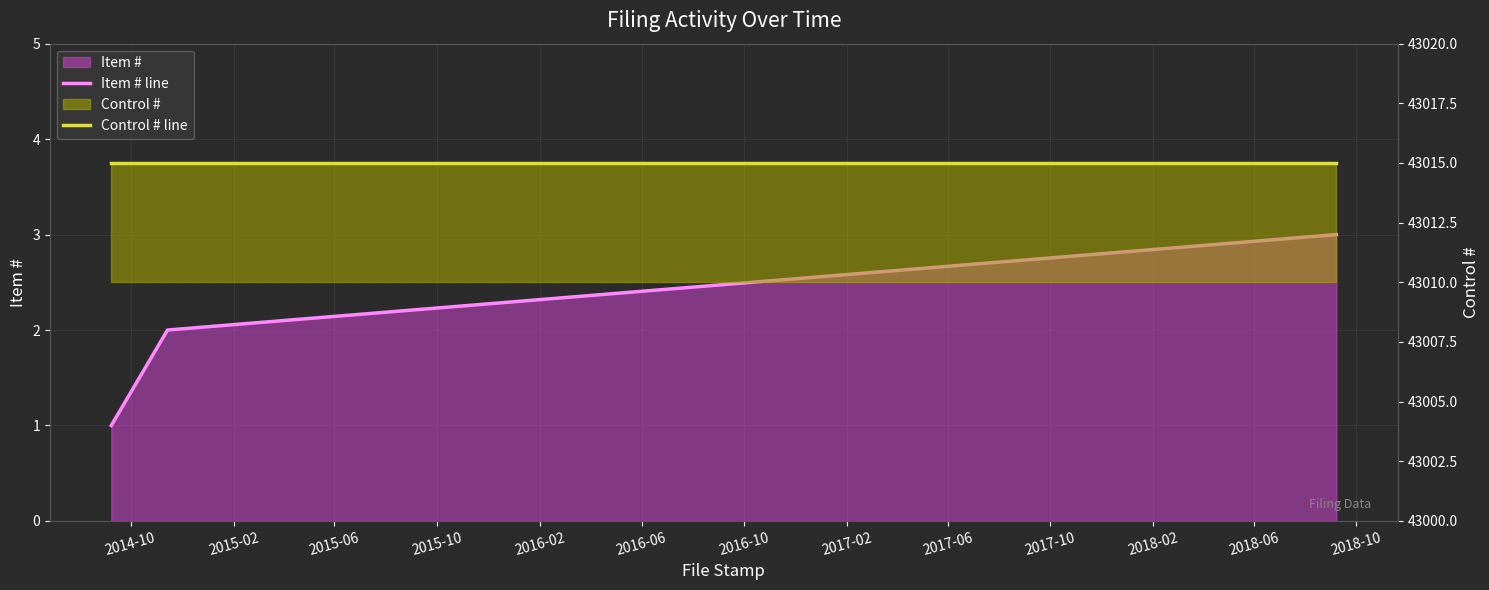

Which category has the highest value in the Control # line series?

2014-10